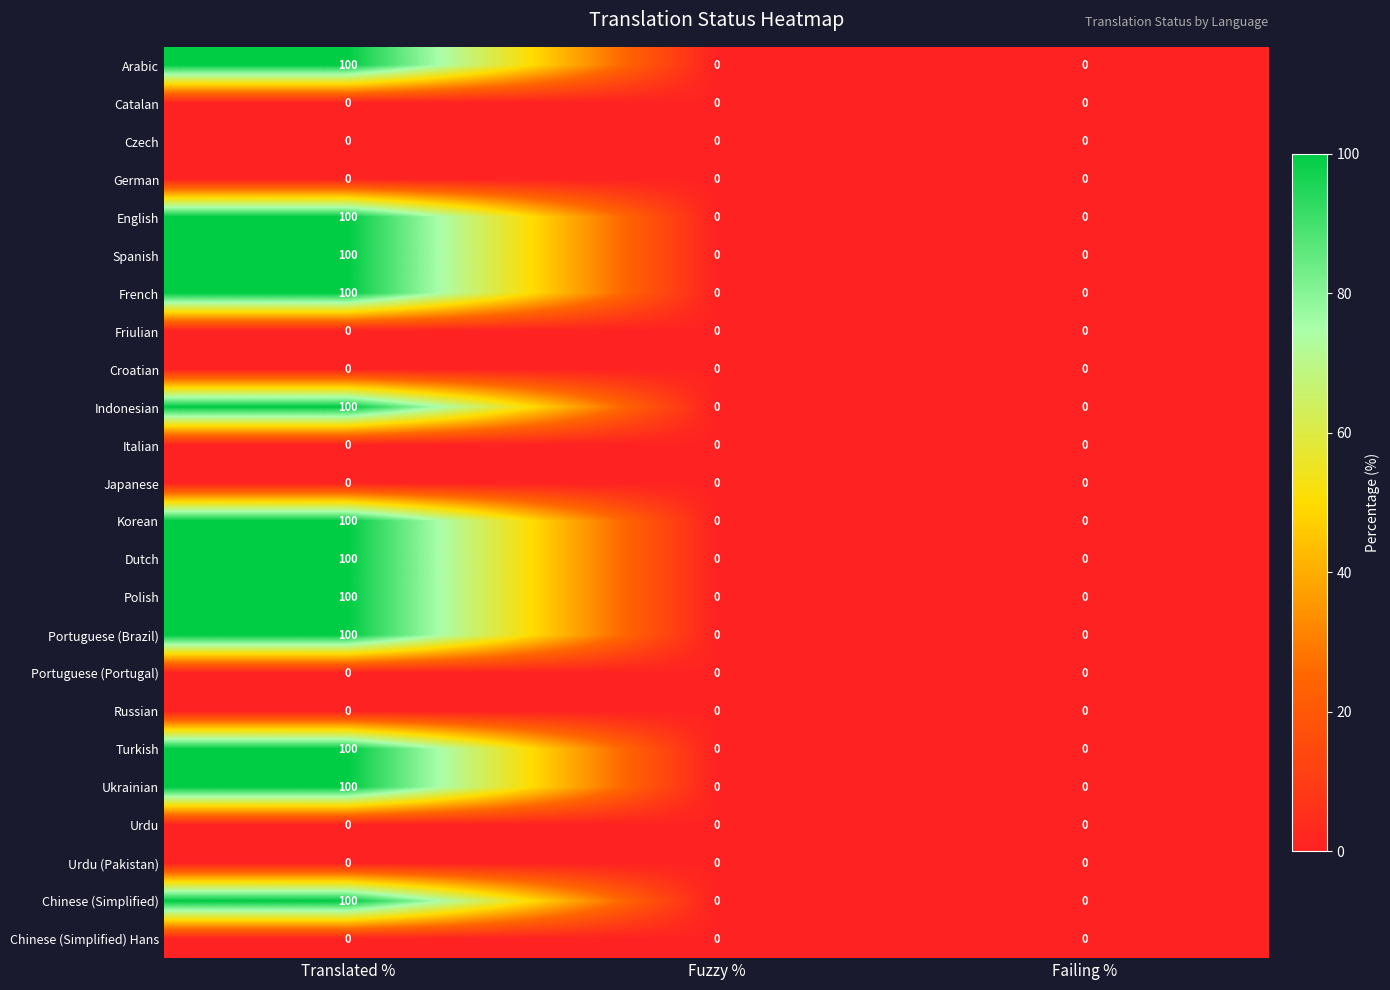

At how many categories does at least one series exceed 73?

1